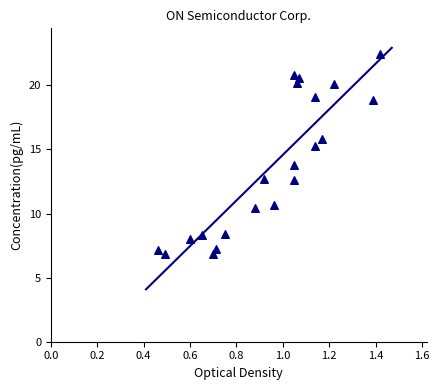

What is the range of Y values (max minus min)?

15.6